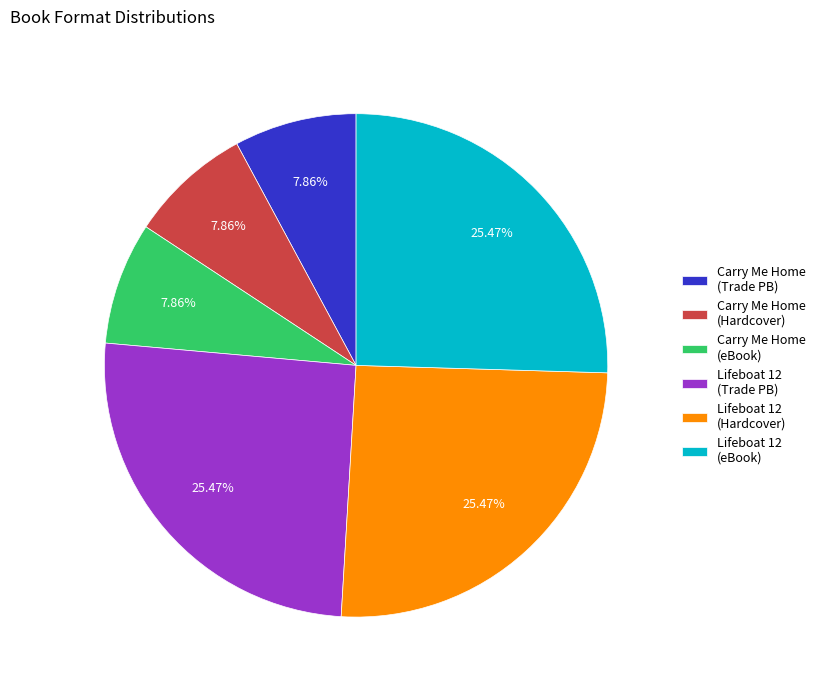

Which has a higher value, Carry Me Home (Trade PB) or Lifeboat 12 (eBook)?

Lifeboat 12 (eBook)